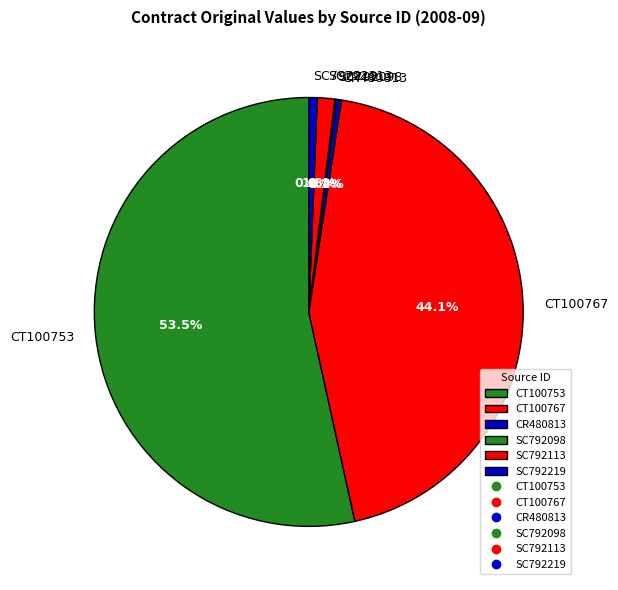

To the nearest percent, what is the difference between the largest and smallest slice percentages?

53%